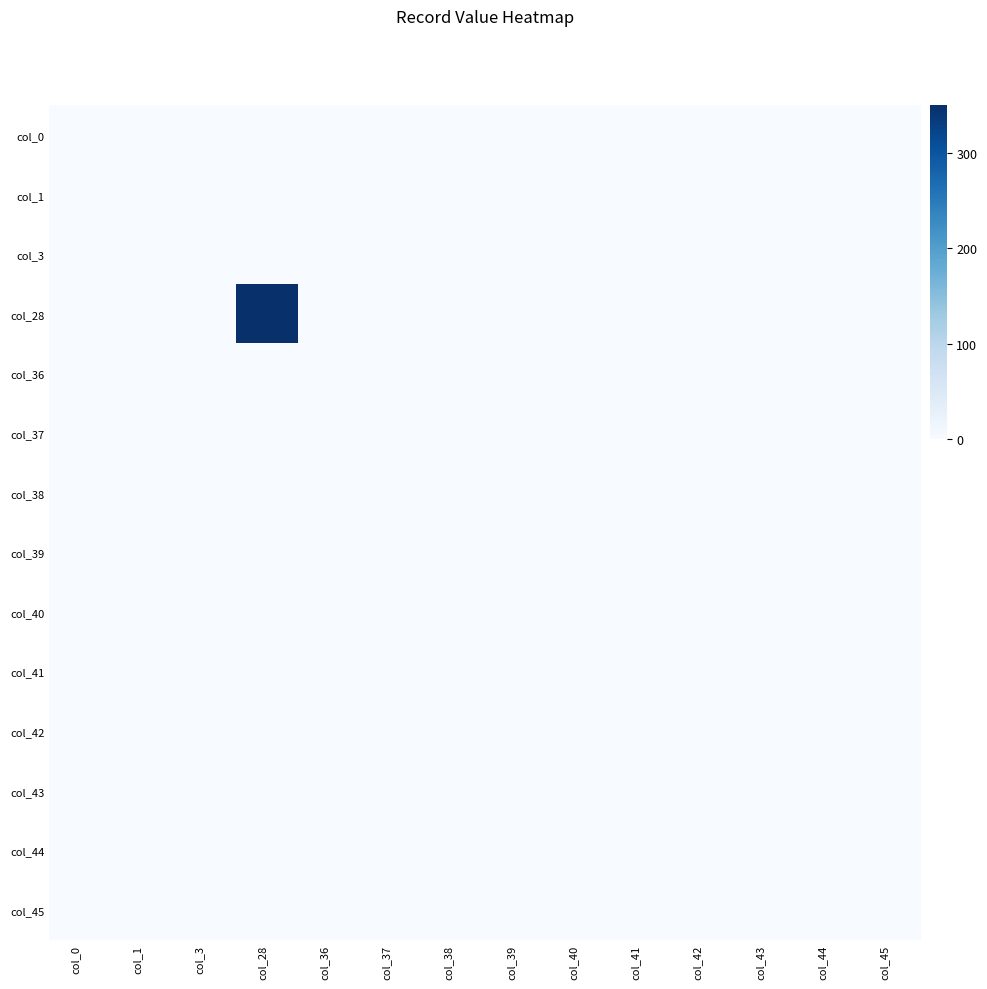

Reading left to right, list all the values displayed in this chart.

col_0: col_0=0.1	col_1=0.0	col_3=0.0	col_28=0.0	col_36=0.0	col_37=0.0	col_38=0.0	col_39=0.0	col_40=0.0	col_41=0.0	col_42=0.0	col_43=0.0	col_44=0.0	col_45=0.0
col_1: col_0=0.0	col_1=0.0	col_3=0.0	col_28=0.0	col_36=0.0	col_37=0.0	col_38=0.0	col_39=0.0	col_40=0.0	col_41=0.0	col_42=0.0	col_43=0.0	col_44=0.0	col_45=0.0
col_3: col_0=0.0	col_1=0.0	col_3=0.0	col_28=0.0	col_36=0.0	col_37=0.0	col_38=0.0	col_39=0.0	col_40=0.0	col_41=0.0	col_42=0.0	col_43=0.0	col_44=0.0	col_45=0.0
col_28: col_0=0.0	col_1=0.0	col_3=0.0	col_28=350.0	col_36=0.0	col_37=0.0	col_38=0.0	col_39=0.0	col_40=0.0	col_41=0.0	col_42=0.0	col_43=0.0	col_44=0.0	col_45=0.0
col_36: col_0=0.0	col_1=0.0	col_3=0.0	col_28=0.0	col_36=0.0	col_37=0.0	col_38=0.0	col_39=0.0	col_40=0.0	col_41=0.0	col_42=0.0	col_43=0.0	col_44=0.0	col_45=0.0
col_37: col_0=0.0	col_1=0.0	col_3=0.0	col_28=0.0	col_36=0.0	col_37=0.0	col_38=0.0	col_39=0.0	col_40=0.0	col_41=0.0	col_42=0.0	col_43=0.0	col_44=0.0	col_45=0.0
col_38: col_0=0.0	col_1=0.0	col_3=0.0	col_28=0.0	col_36=0.0	col_37=0.0	col_38=0.0	col_39=0.0	col_40=0.0	col_41=0.0	col_42=0.0	col_43=0.0	col_44=0.0	col_45=0.0
col_39: col_0=0.0	col_1=0.0	col_3=0.0	col_28=0.0	col_36=0.0	col_37=0.0	col_38=0.0	col_39=0.0	col_40=0.0	col_41=0.0	col_42=0.0	col_43=0.0	col_44=0.0	col_45=0.0
col_40: col_0=0.0	col_1=0.0	col_3=0.0	col_28=0.0	col_36=0.0	col_37=0.0	col_38=0.0	col_39=0.0	col_40=0.0	col_41=0.0	col_42=0.0	col_43=0.0	col_44=0.0	col_45=0.0
col_41: col_0=0.0	col_1=0.0	col_3=0.0	col_28=0.0	col_36=0.0	col_37=0.0	col_38=0.0	col_39=0.0	col_40=0.0	col_41=0.0	col_42=0.0	col_43=0.0	col_44=0.0	col_45=0.0
col_42: col_0=0.0	col_1=0.0	col_3=0.0	col_28=0.0	col_36=0.0	col_37=0.0	col_38=0.0	col_39=0.0	col_40=0.0	col_41=0.0	col_42=0.0	col_43=0.0	col_44=0.0	col_45=0.0
col_43: col_0=0.0	col_1=0.0	col_3=0.0	col_28=0.0	col_36=0.0	col_37=0.0	col_38=0.0	col_39=0.0	col_40=0.0	col_41=0.0	col_42=0.0	col_43=0.0	col_44=0.0	col_45=0.0
col_44: col_0=0.0	col_1=0.0	col_3=0.0	col_28=0.0	col_36=0.0	col_37=0.0	col_38=0.0	col_39=0.0	col_40=0.0	col_41=0.0	col_42=0.0	col_43=0.0	col_44=0.0	col_45=0.0
col_45: col_0=0.0	col_1=0.0	col_3=0.0	col_28=0.0	col_36=0.0	col_37=0.0	col_38=0.0	col_39=0.0	col_40=0.0	col_41=0.0	col_42=0.0	col_43=0.0	col_44=0.0	col_45=0.0